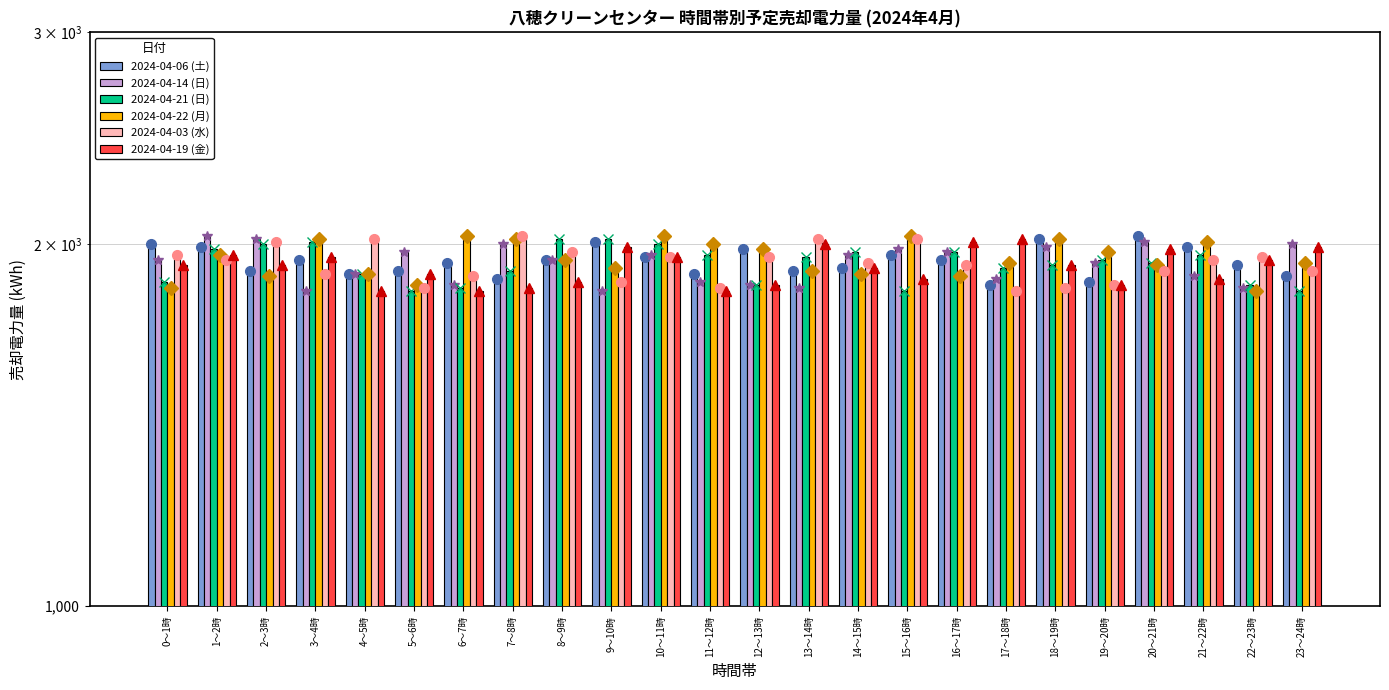

Which series has the largest total across all categories?

2024-04-22 (月)